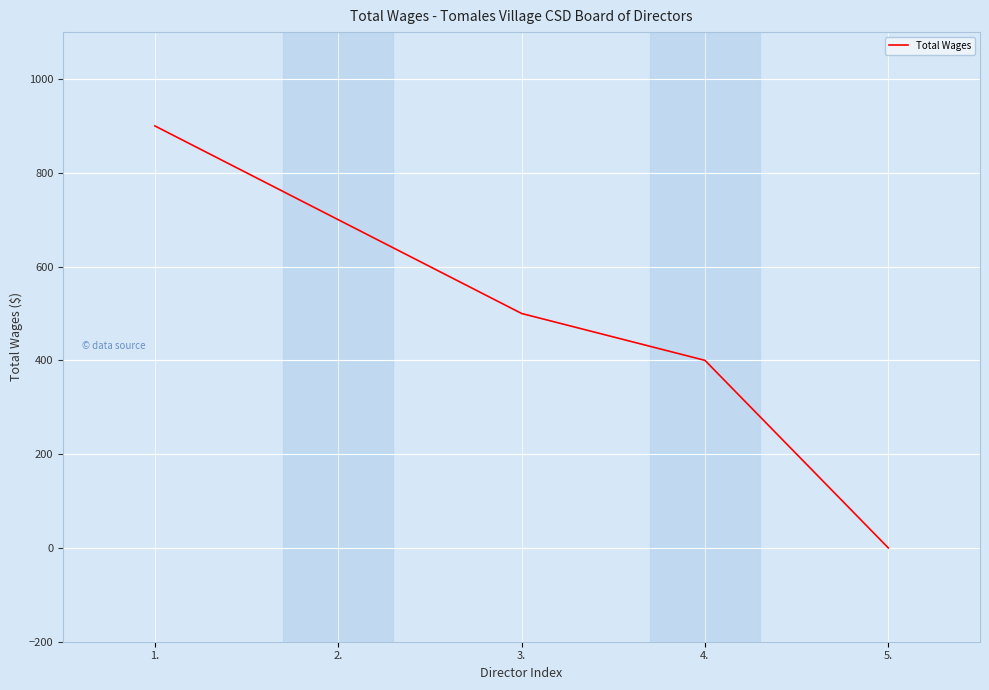

Count the number of data series in this chart.

1